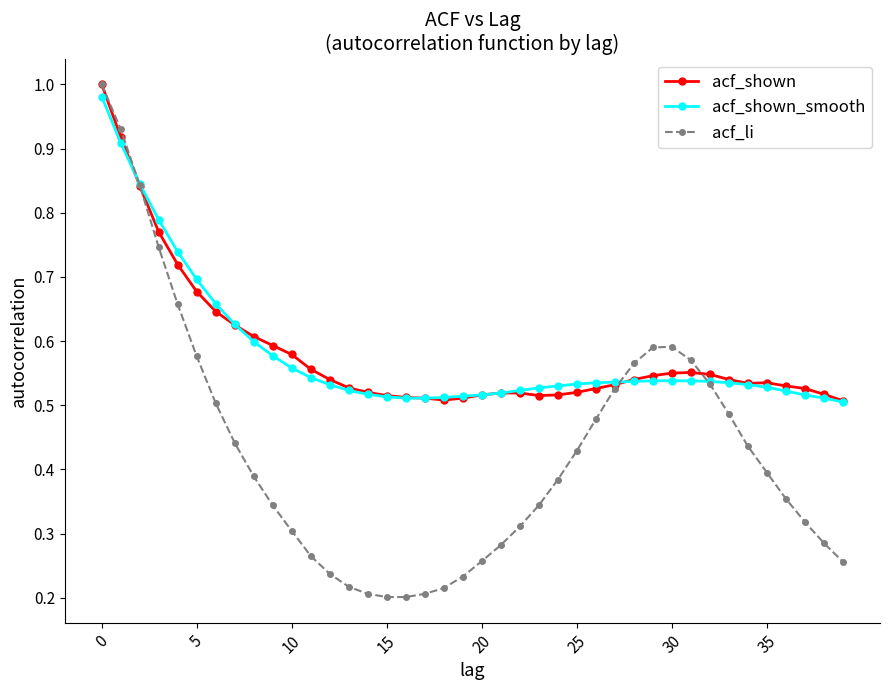

At how many categories does at least one series exceed 0?

40